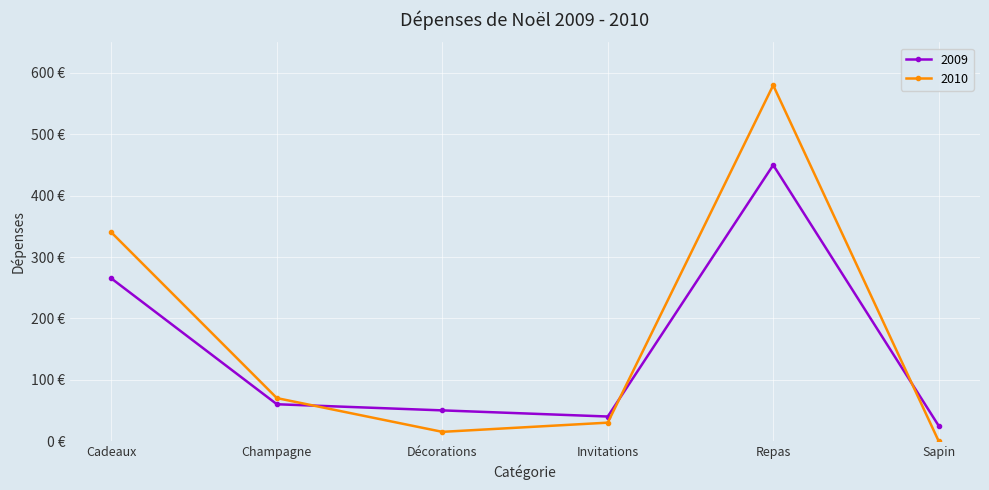

Which category has the lowest value in the 2010 series?

Sapin